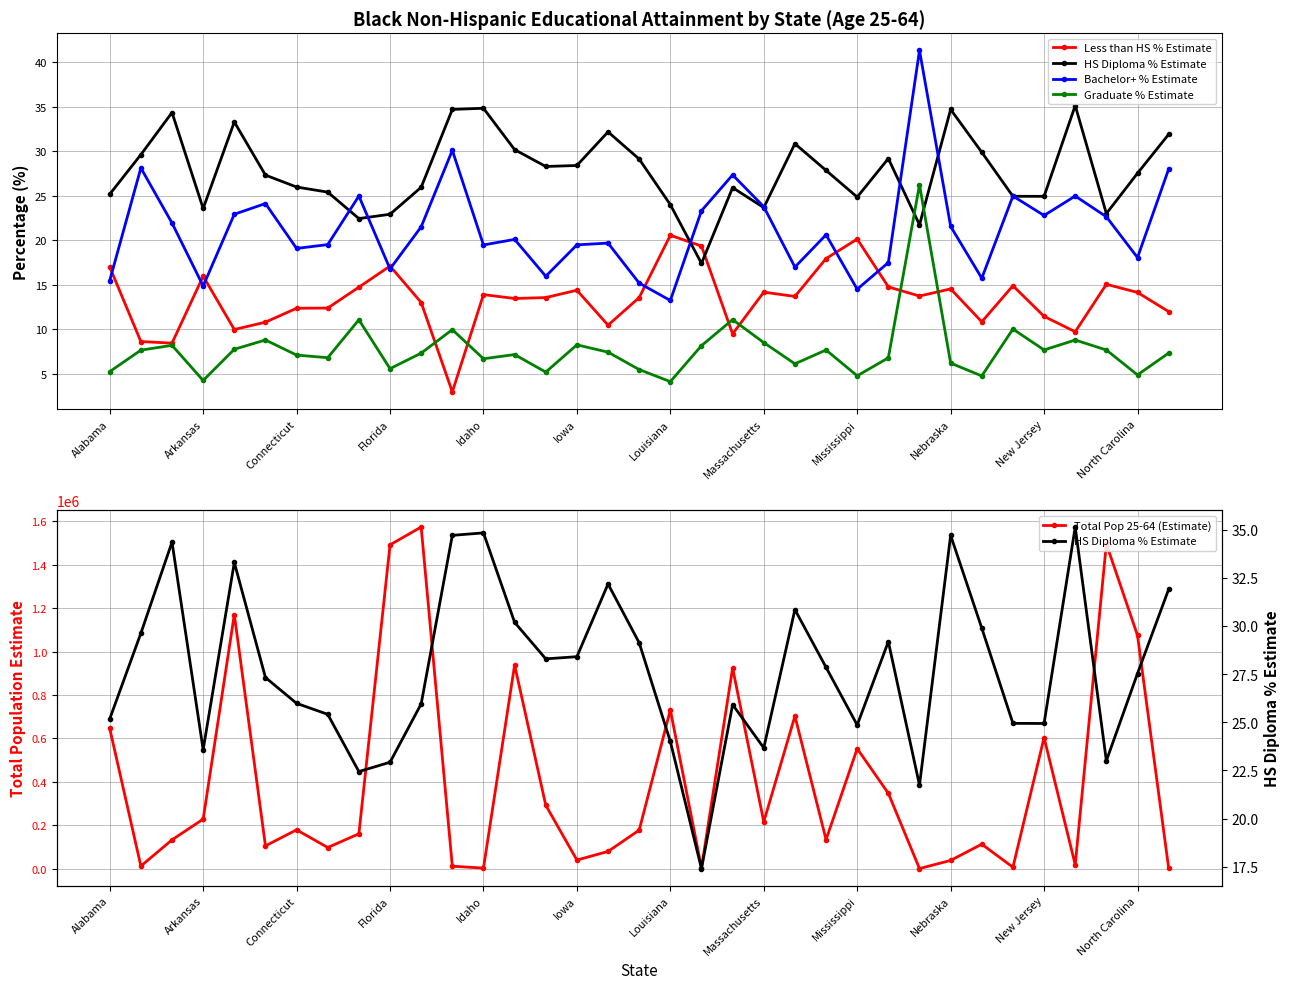

Which series has the largest range (max minus min)?

Total Pop 25-64 (Estimate)